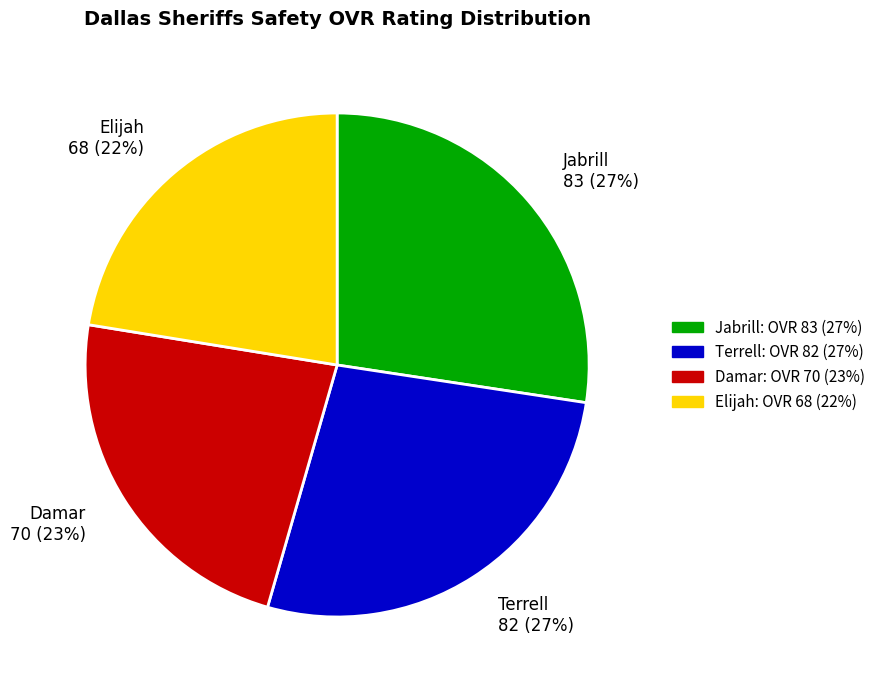

Is the sum of Terrell 82 (27%) and Jabrill 83 (27%) greater than half?

Yes